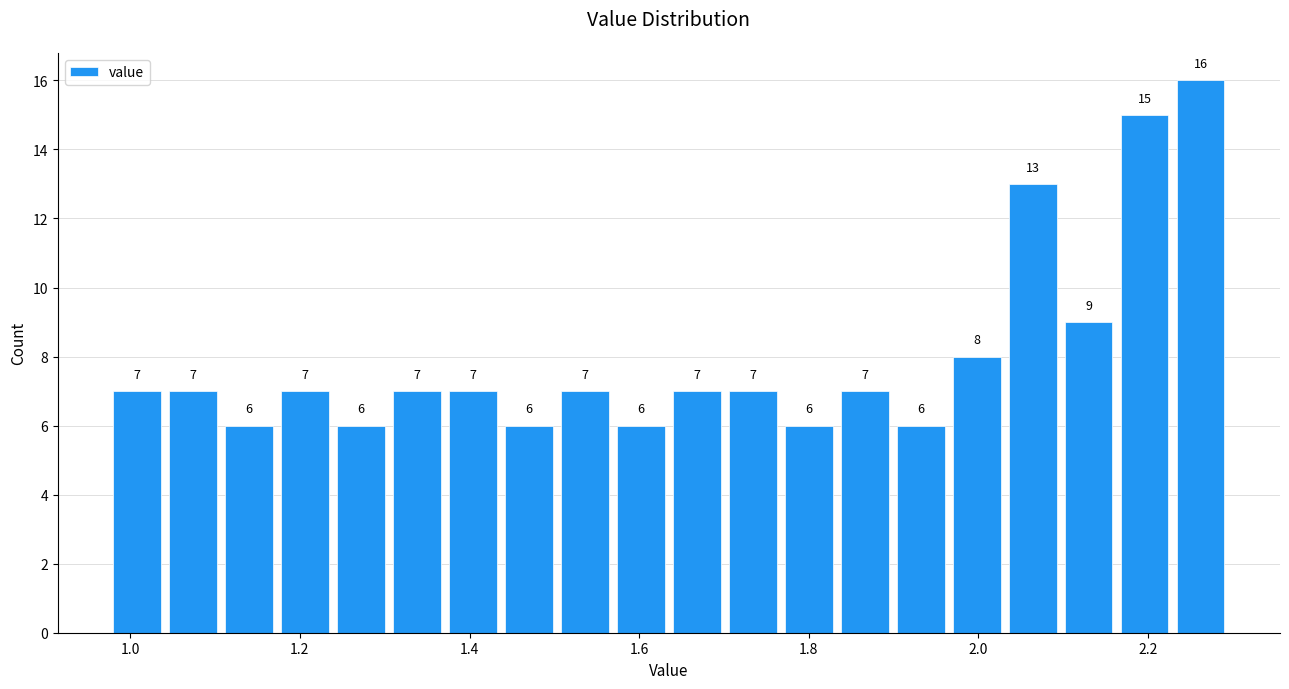

Read against the x-axis, roughly where is the centre of the tallest bar?

2.26